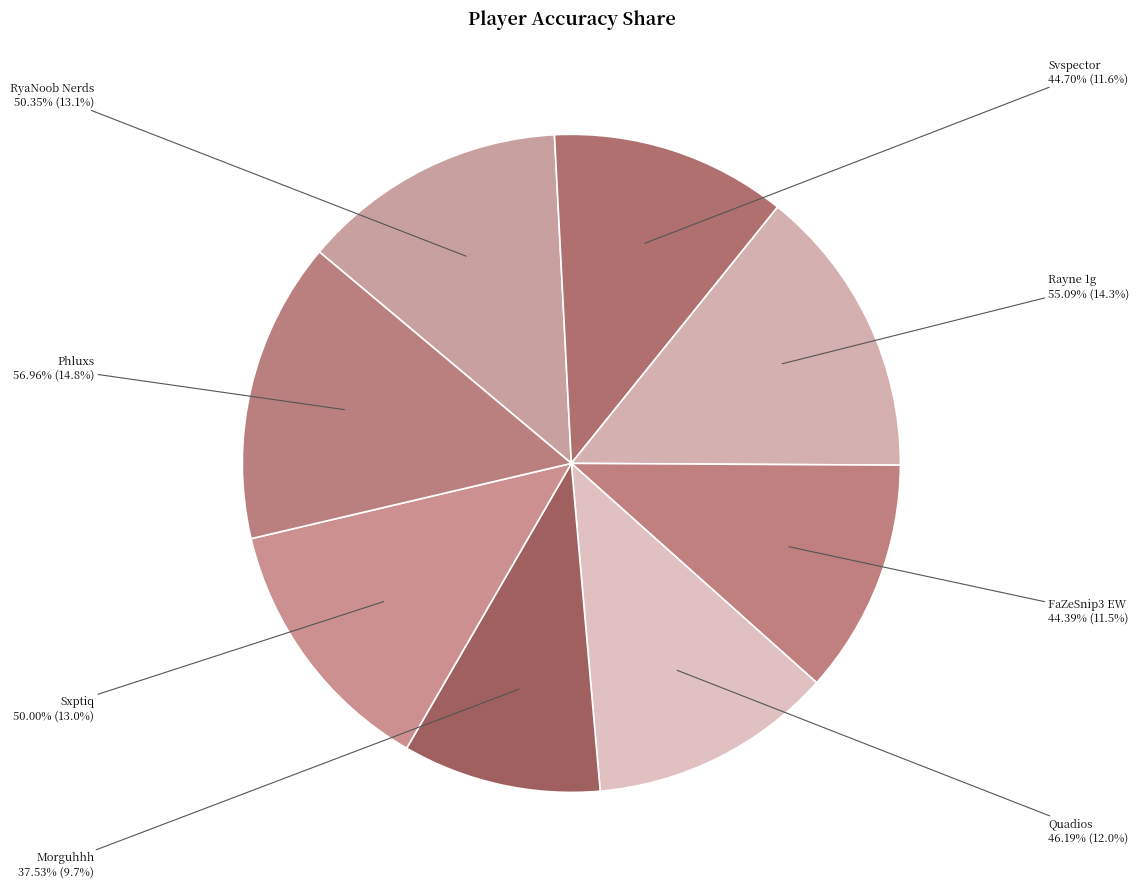

True or false: Rayne 1g accounts for 6% of the total.

False